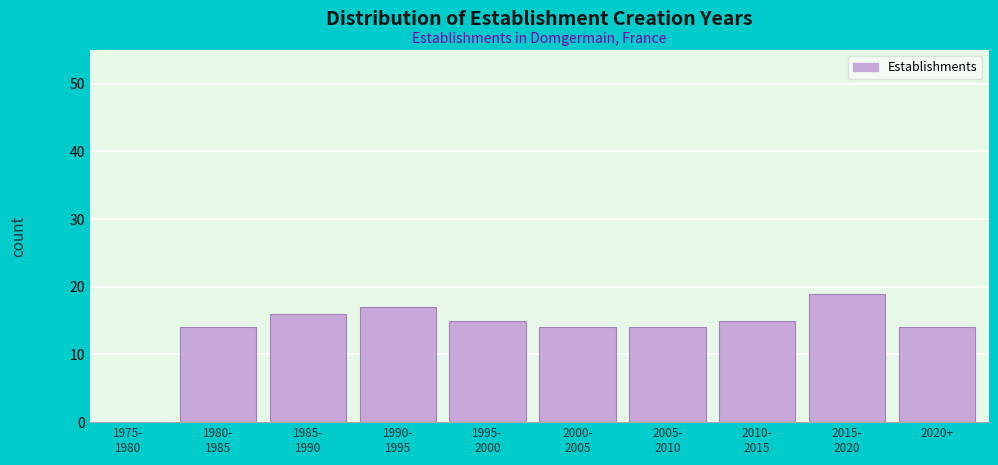

What value does the data have at 2020+?

14